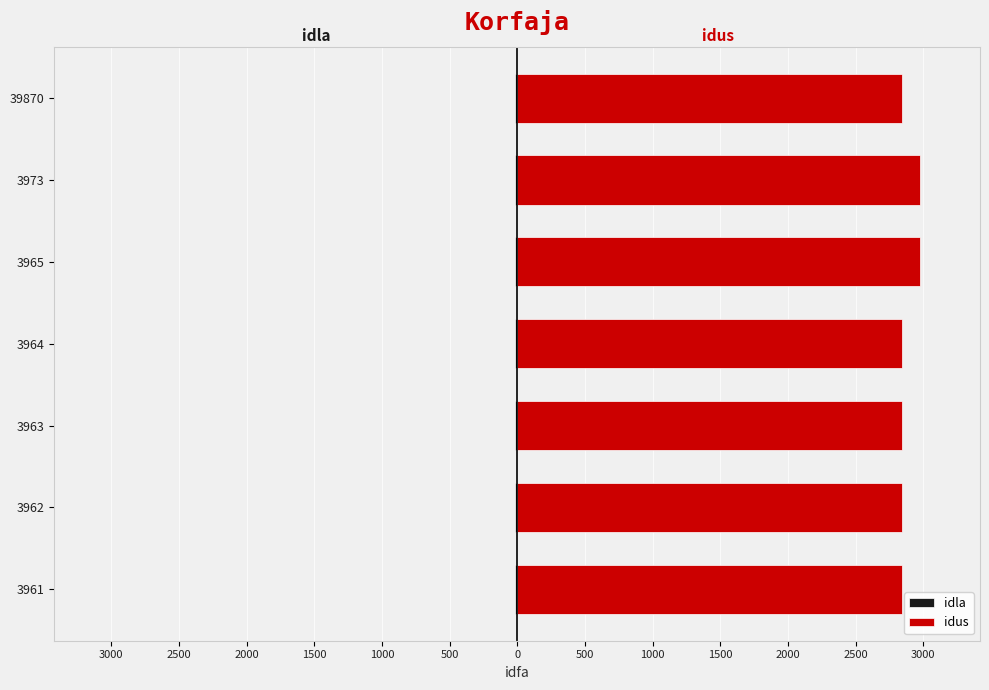

What is the value of the idus bar at the 3rd from the left?

2840.0